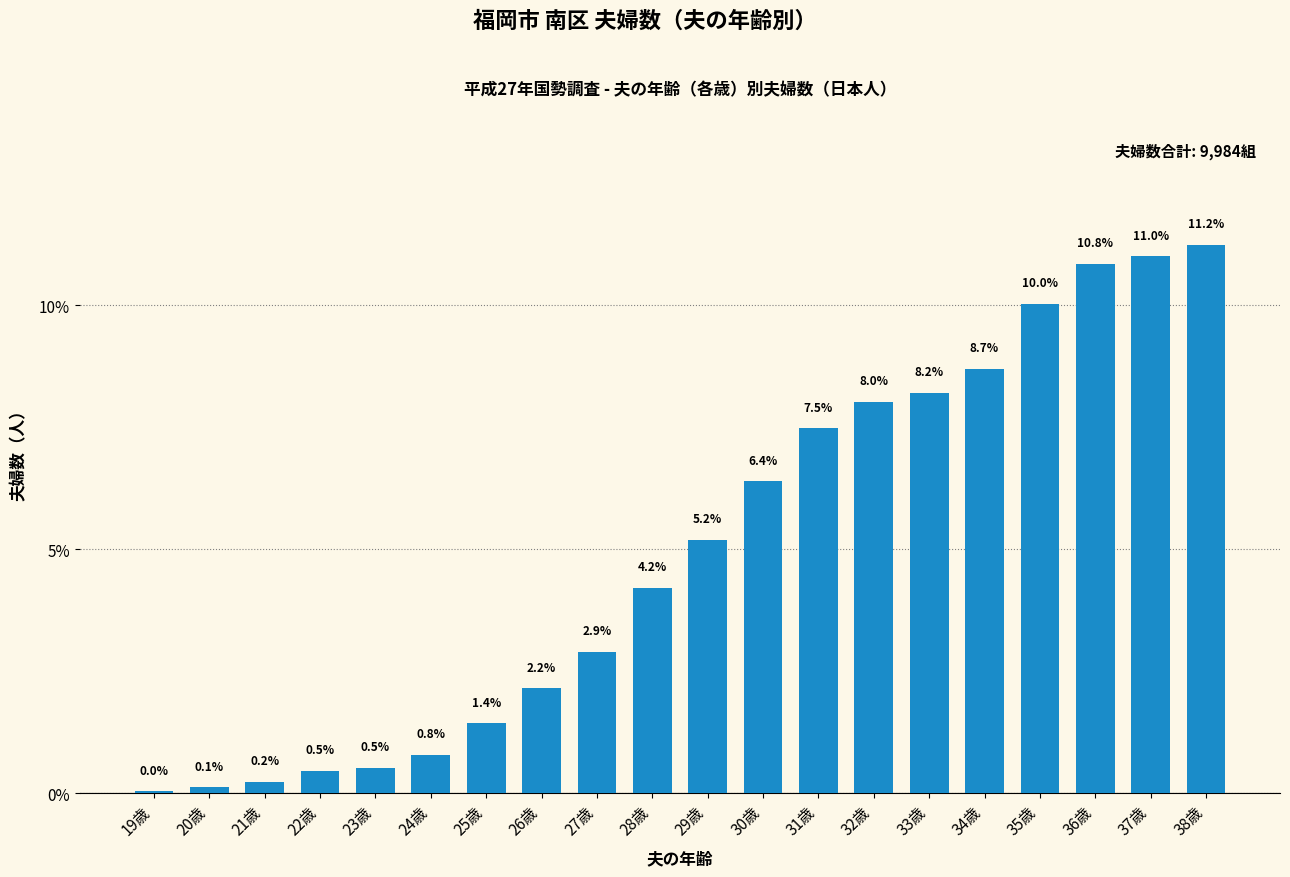

What is the ratio of the value at 24歳 to the value at 33歳?

0.1